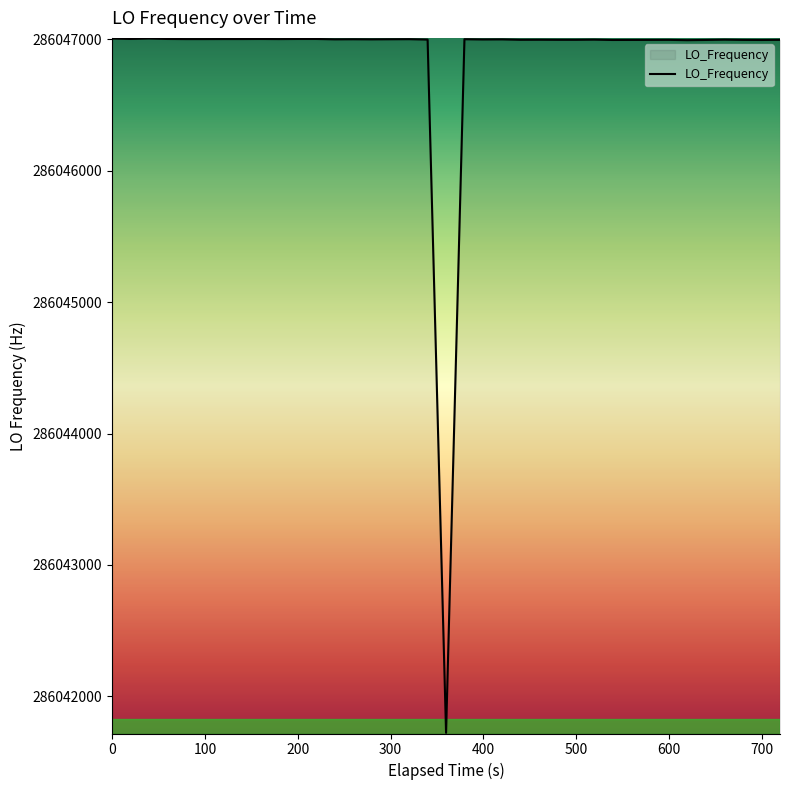

What is the difference between the maximum and minimum values?

5281.5